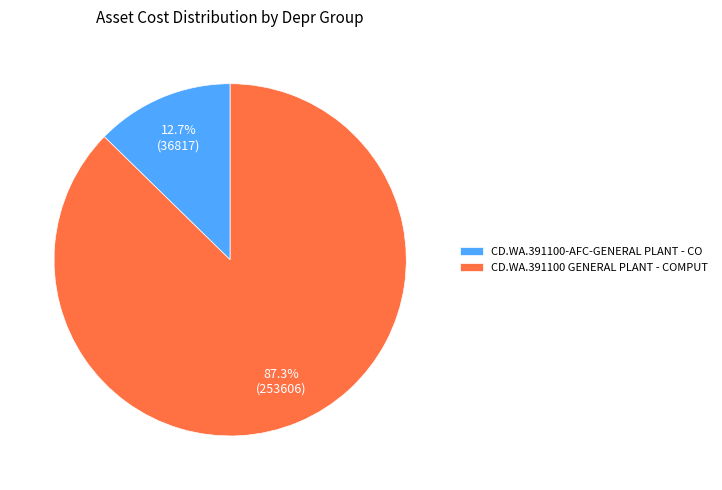

Is it true that CD.WA.391100 GENERAL PLANT - COMPUT is 99% of the pie?

False